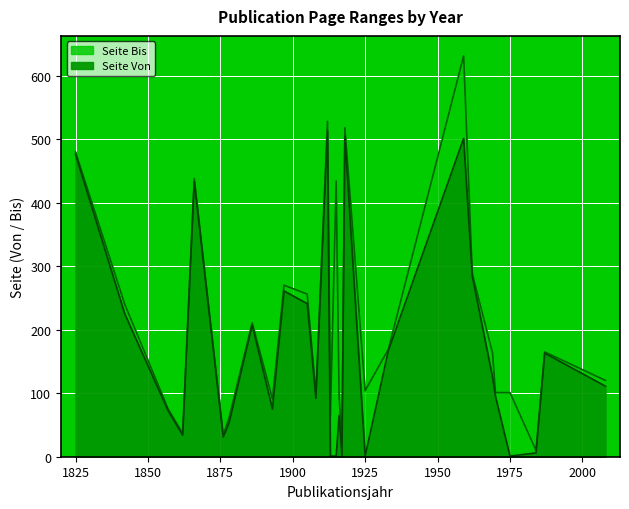

True or false: Seite Bis and Seite Von cross at least once.

False